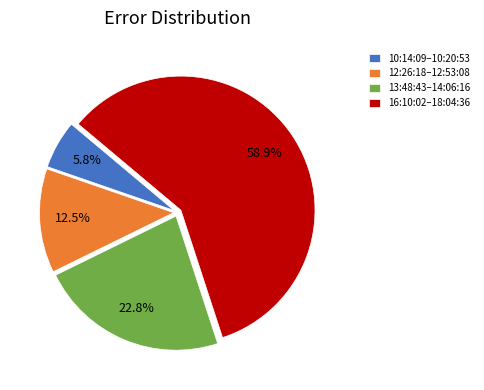

Is there a majority slice in this chart?

Yes